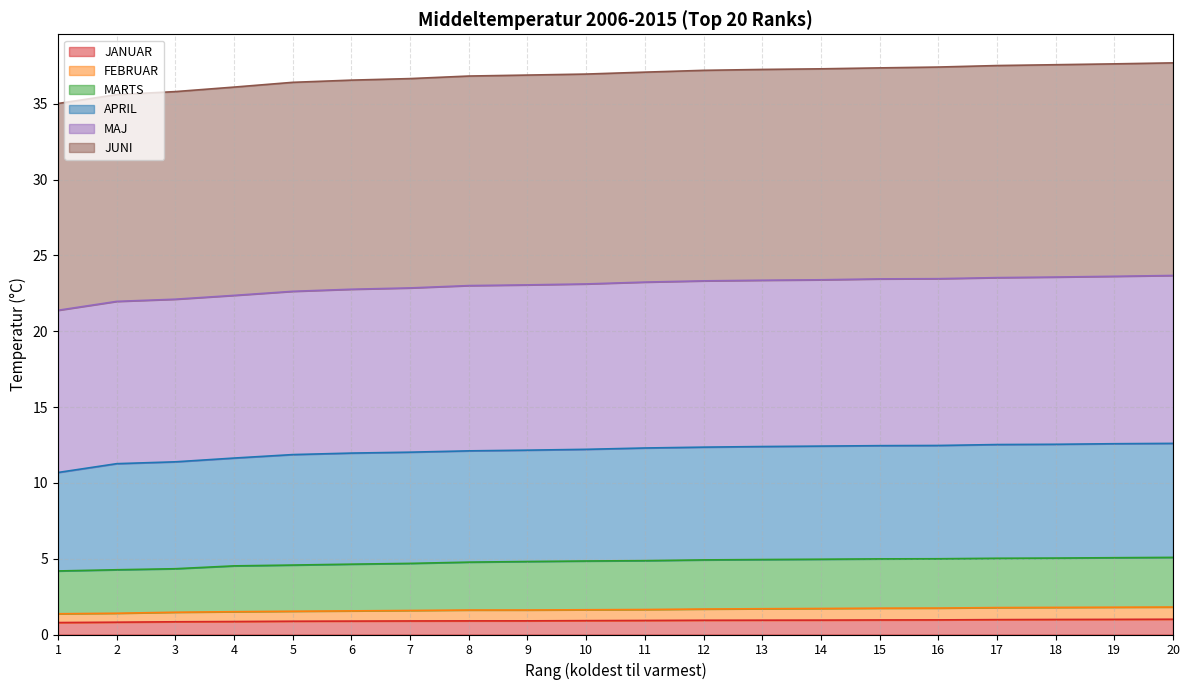

True or false: JANUAR and MARTS cross at least once.

False